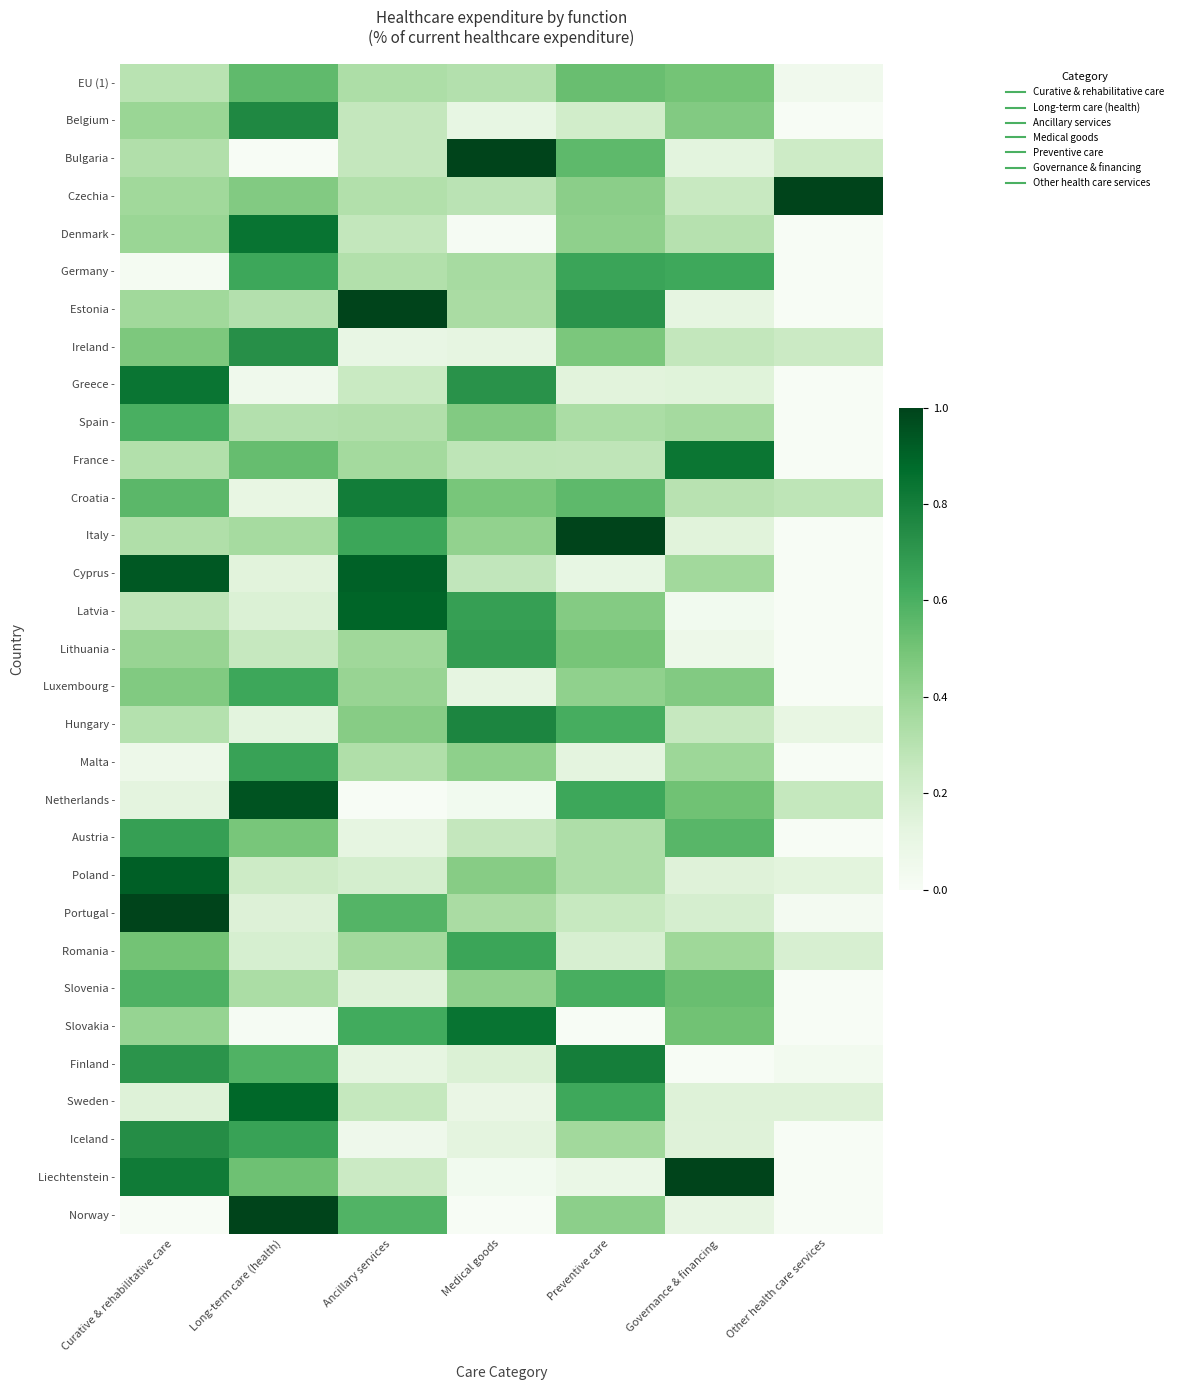

What is the spread (max minus min) of values at Curative & rehabilitative care?

1.0